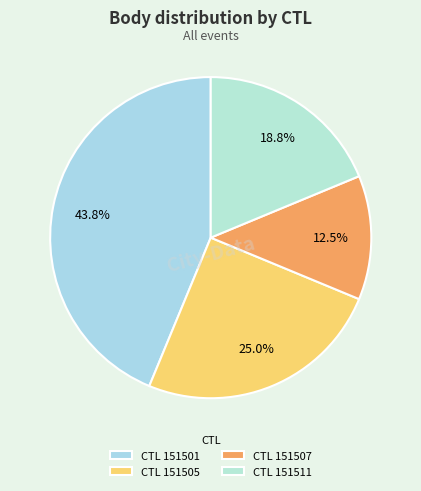

What is the smallest slice in the pie chart?

CTL 151507